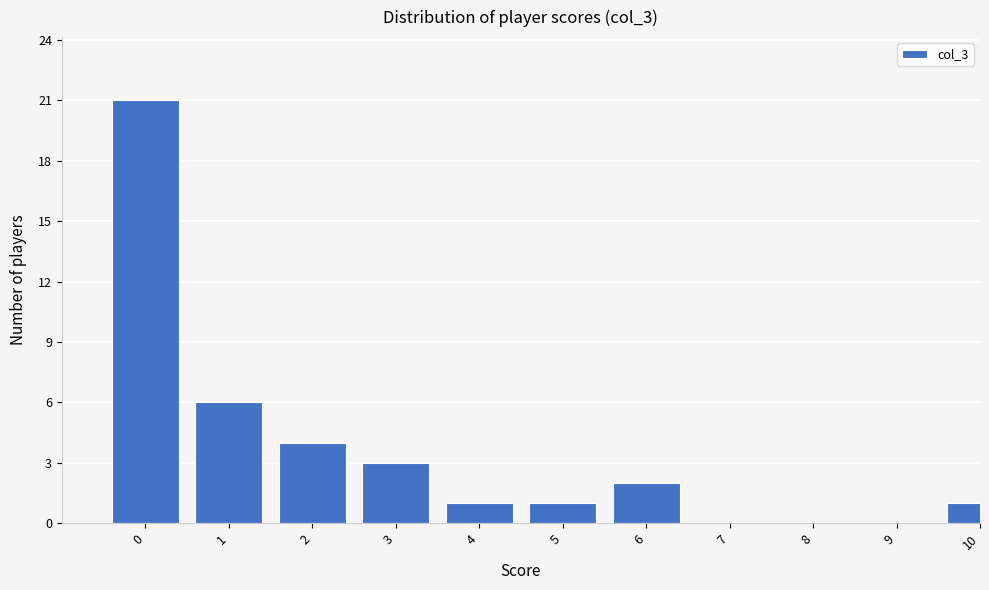

Reading left to right, what are all the values shown in this chart?

0=21	1=6	2=4	3=3	4=1	5=1	6=2	7=0	8=0	9=0	10=1